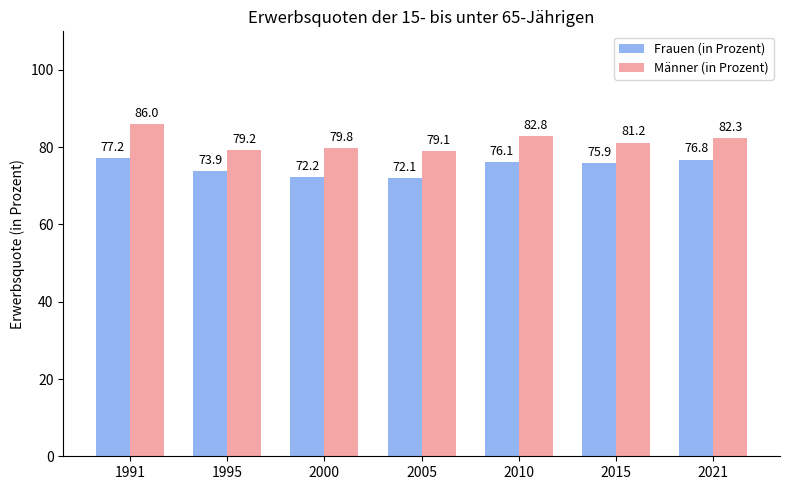

True or false: Männer (in Prozent) has a value of 86.0 at 1991.

True